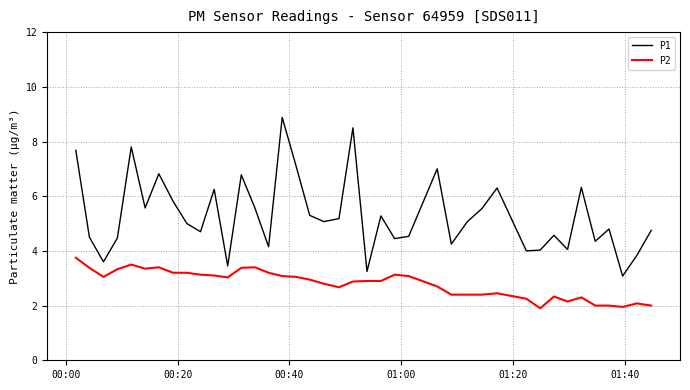

True or false: P2 and P1 intersect in this chart.

False